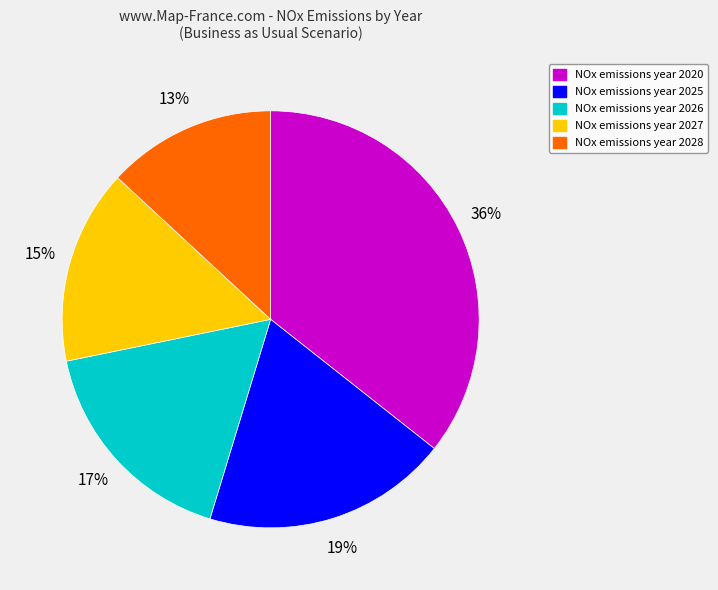

Is it true that NOx emissions year 2026 is 10% of the pie?

False